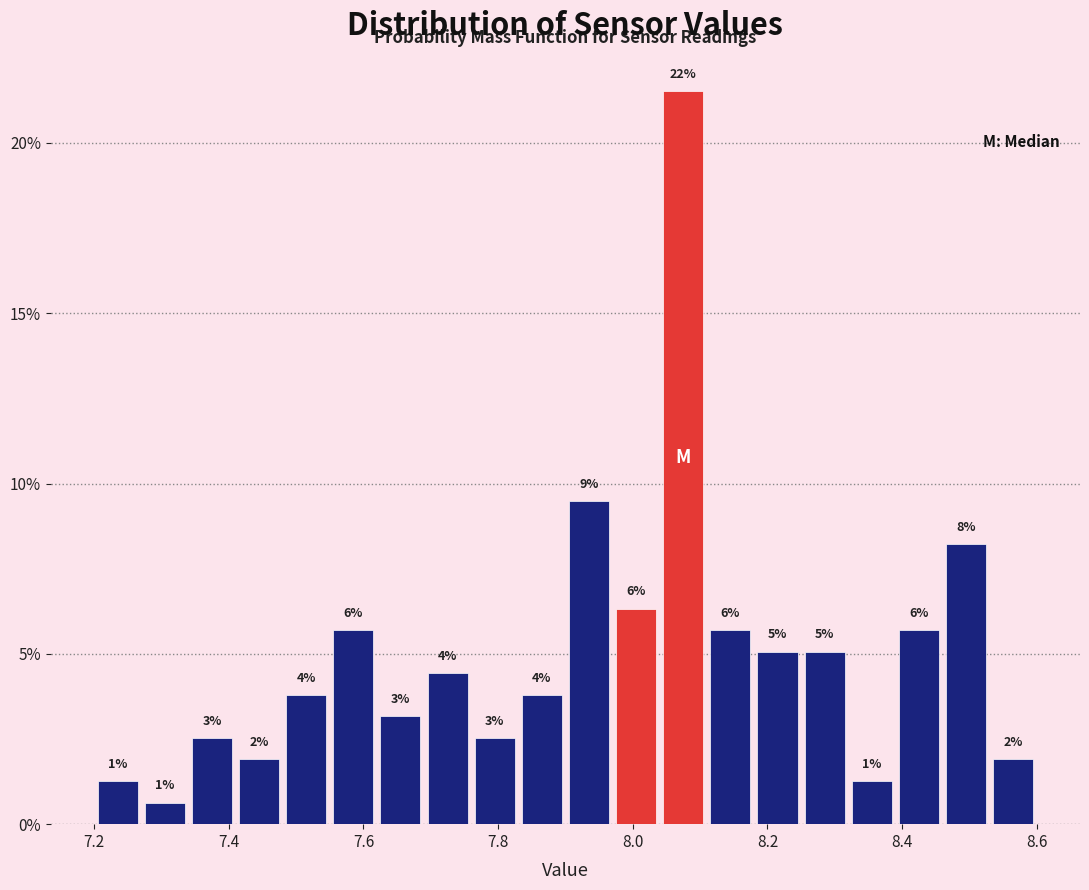

Around what value on the x-axis is the tallest bar? Give the approximate position of its centre, as read against the axis.

8.08